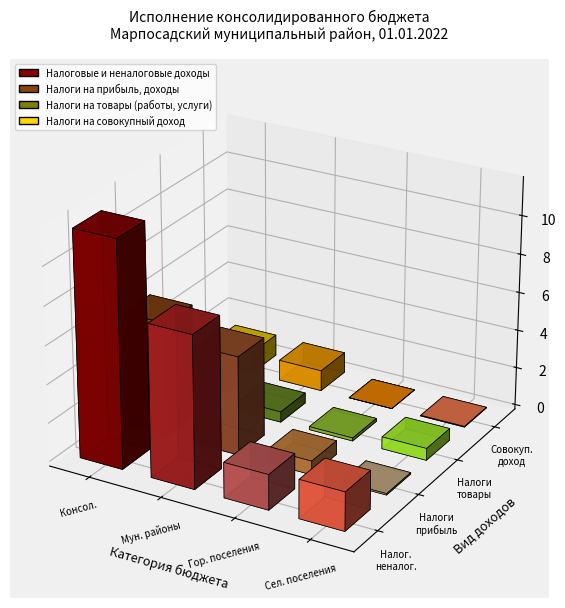

Which series changed the most between Бюджеты муниципальных районов and Бюджеты городских поселений?

Налоговые и неналоговые доходы